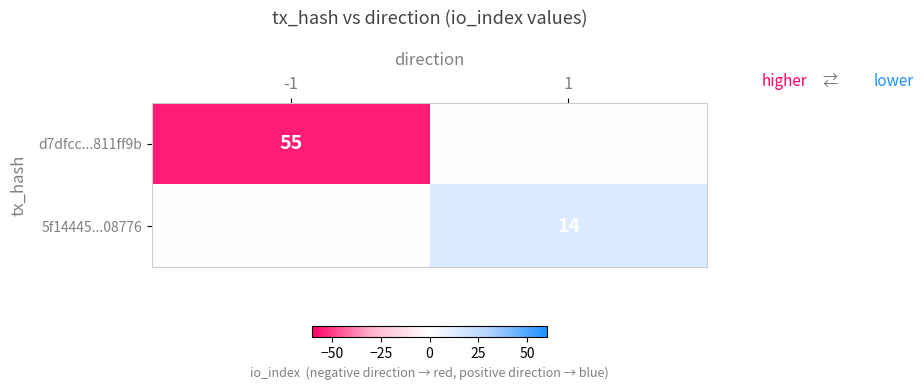

The value of 5f14445...08776 at 1 is 3. True or false?

False